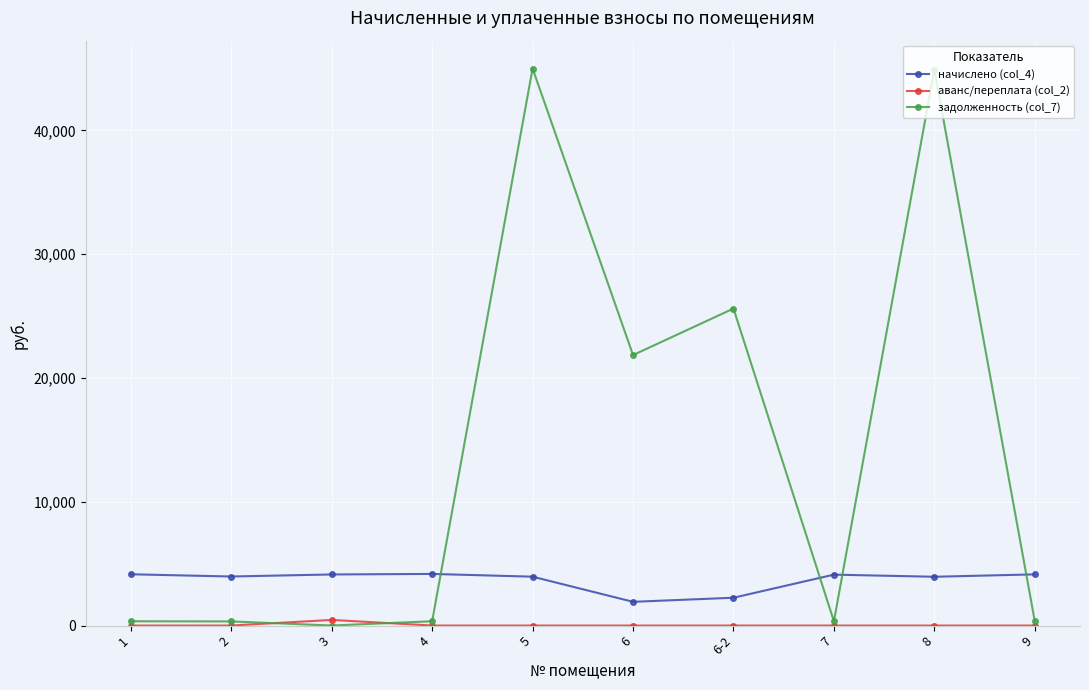

Which series has the largest range (max minus min)?

задолженность (col_7)